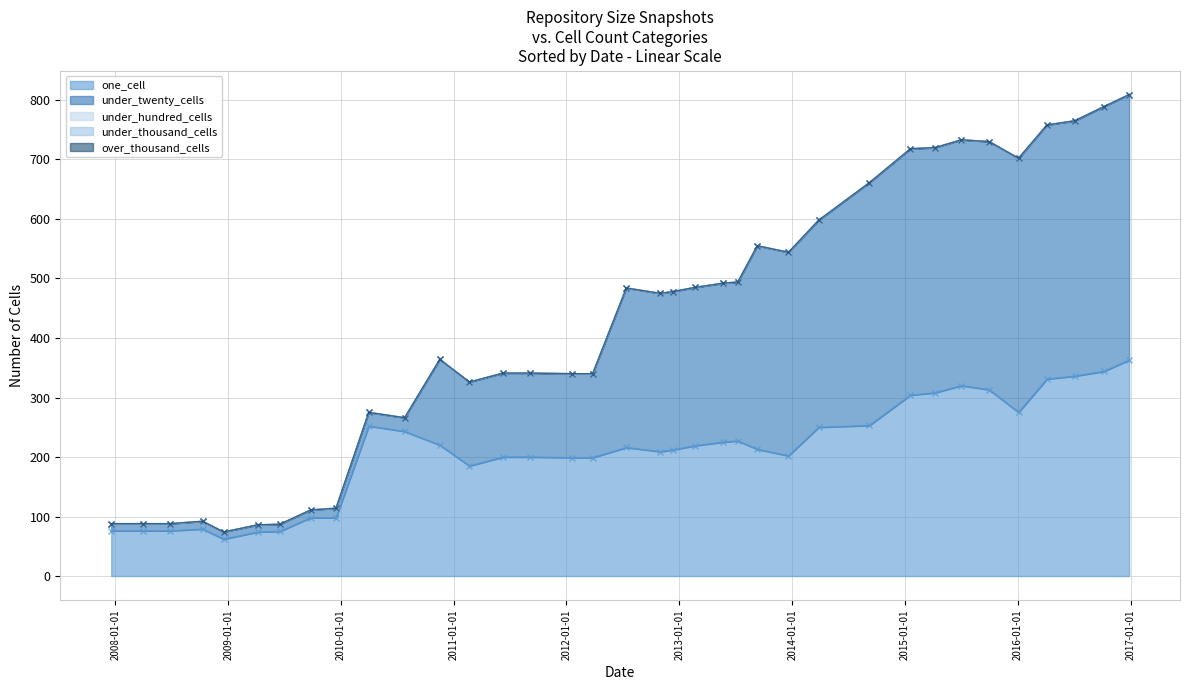

At which category is the sum across all series the highest?

2016-12-27